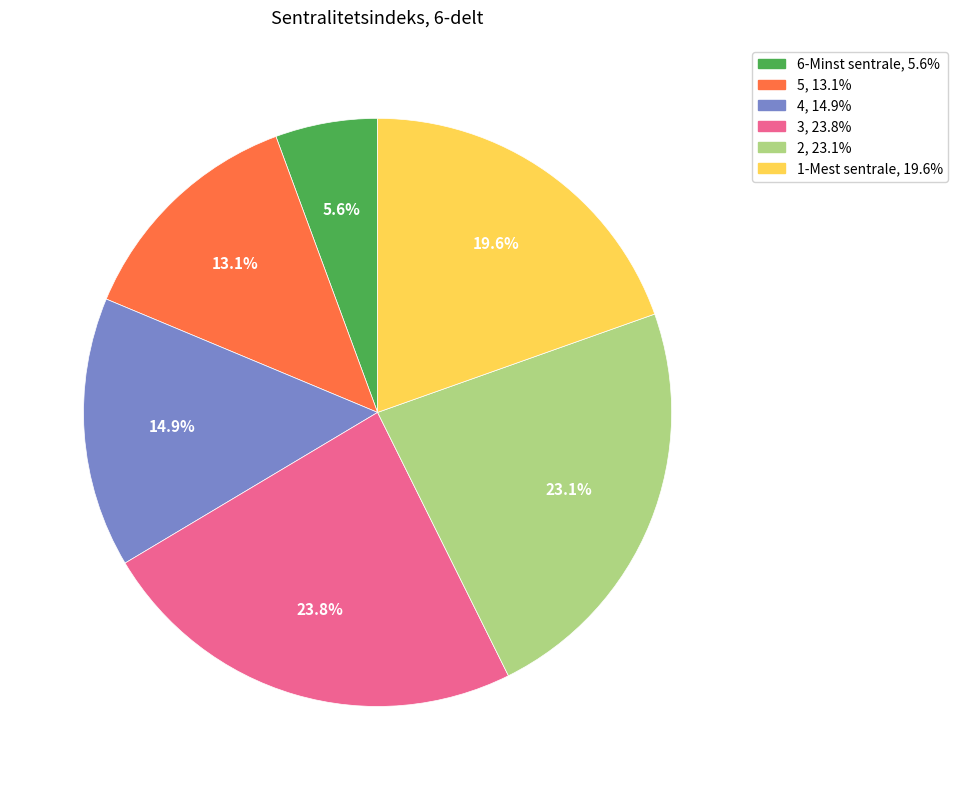

Count the number of slices in the pie.

6